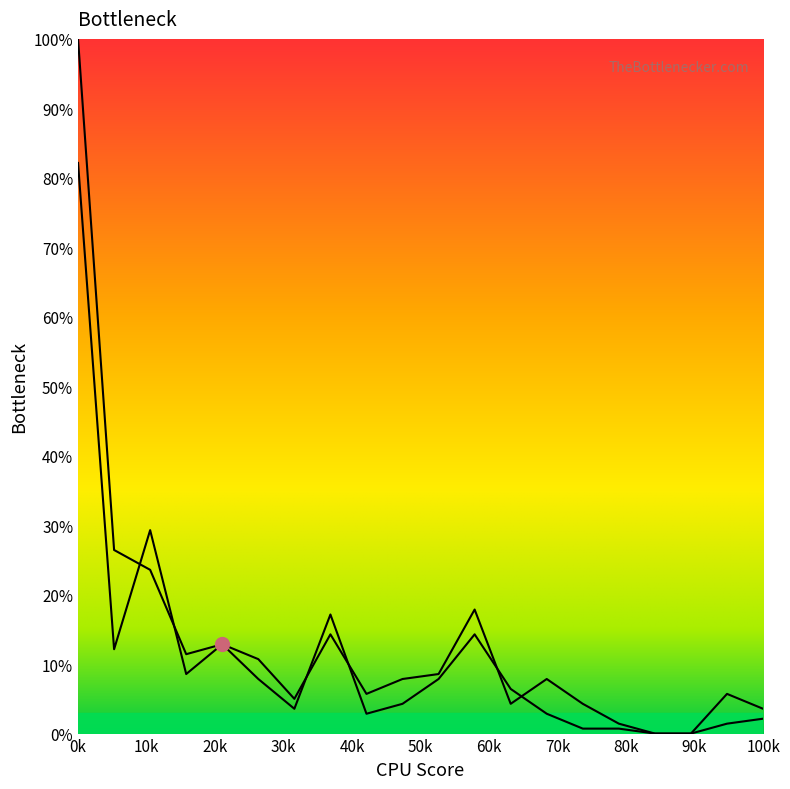

What is the sum of all Group 2 values?

271.4